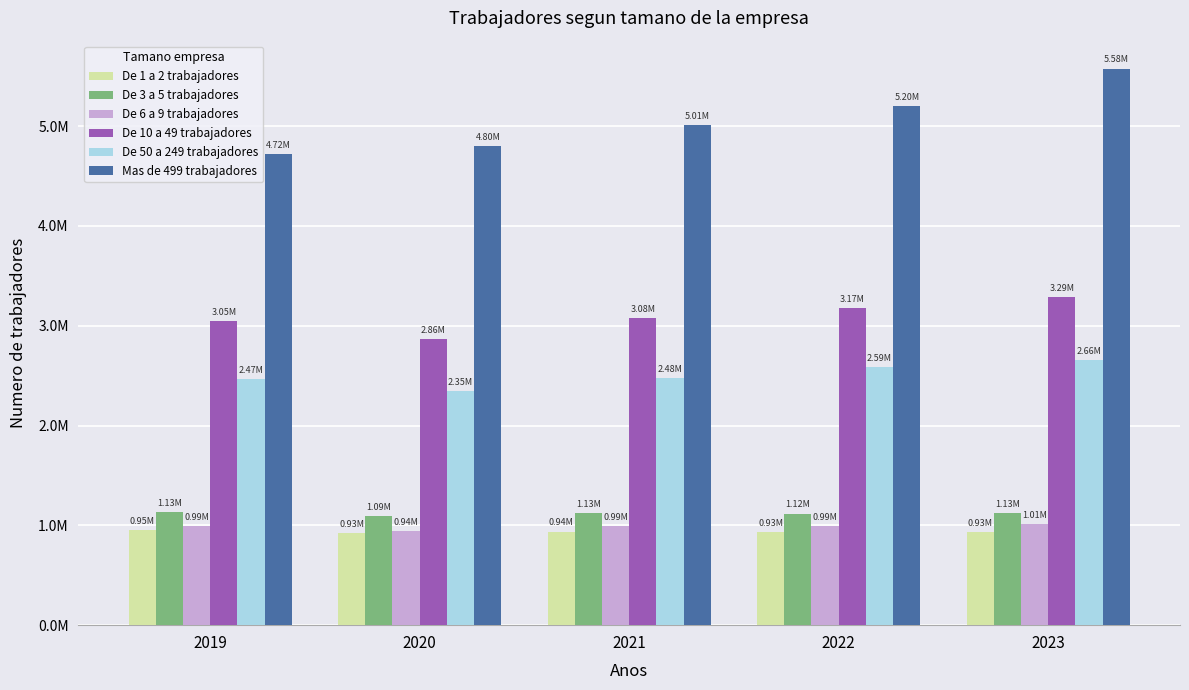

What is the sum of all De 50 a 249 trabajadores values?

12529731